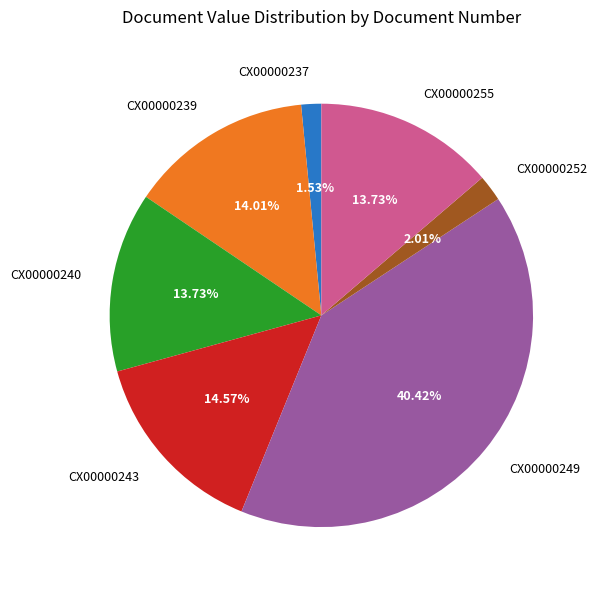

True or false: CX00000237 accounts for 2% of the total.

True